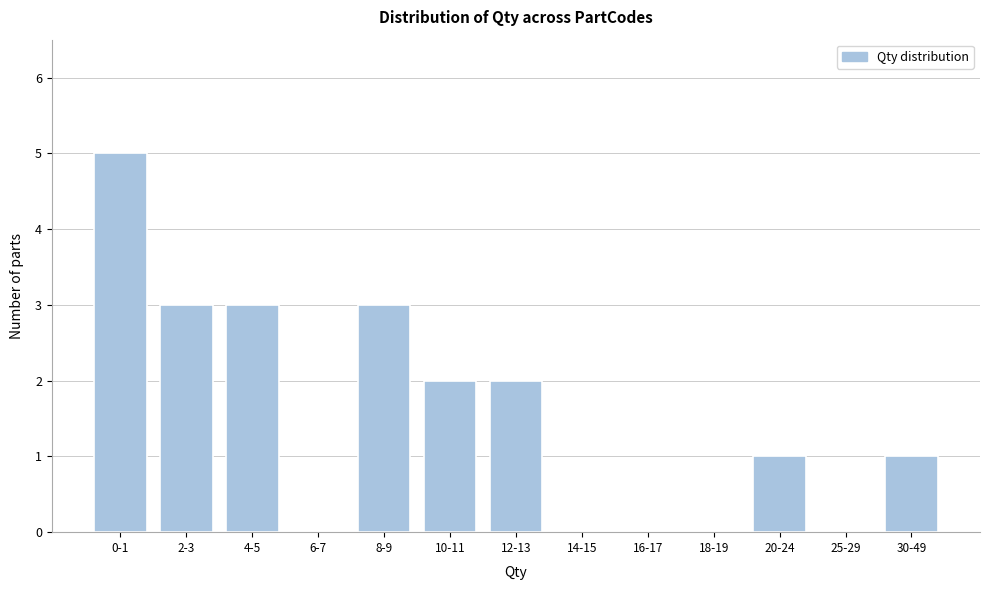

Reading right to left, what are all the values shown in this chart?

30-49=1	25-29=0	20-24=1	18-19=0	16-17=0	14-15=0	12-13=2	10-11=2	8-9=3	6-7=0	4-5=3	2-3=3	0-1=5